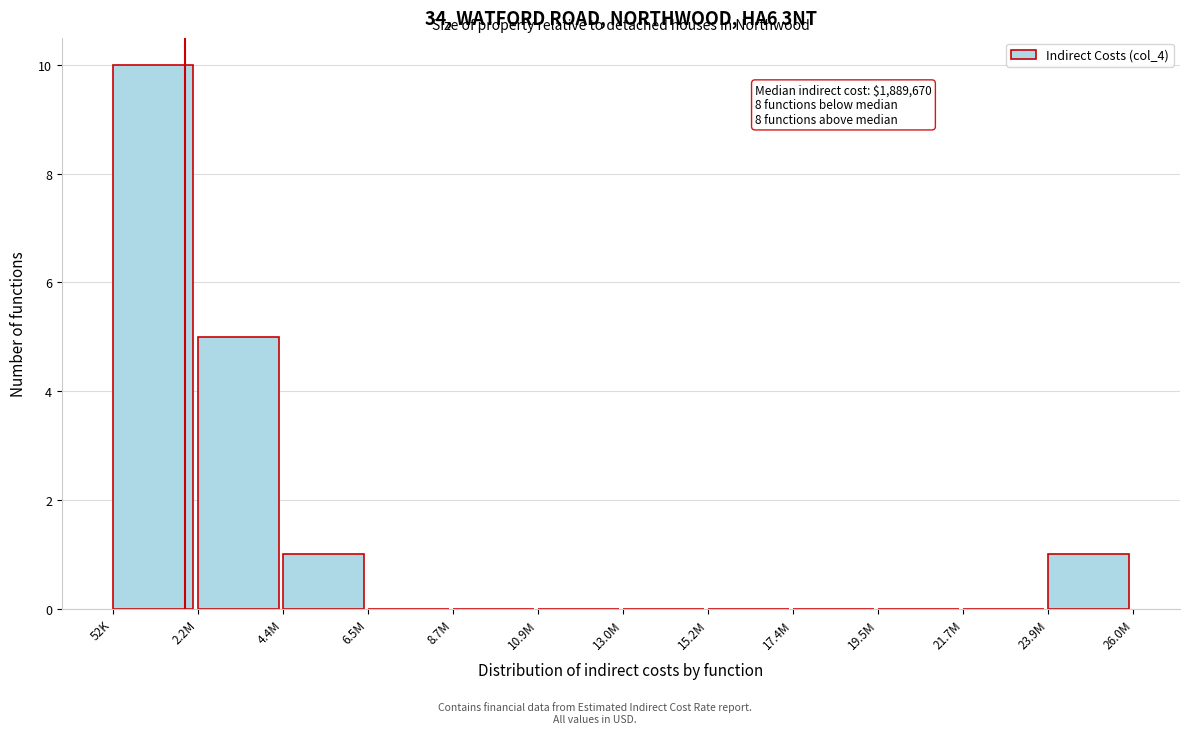

Reading left to right, extract all data points from this chart.

52K=10	2.2M=5	4.4M=1	6.5M=0	8.7M=0	10.9M=0	13.0M=0	15.2M=0	17.4M=0	19.5M=0	21.7M=0	23.9M=1